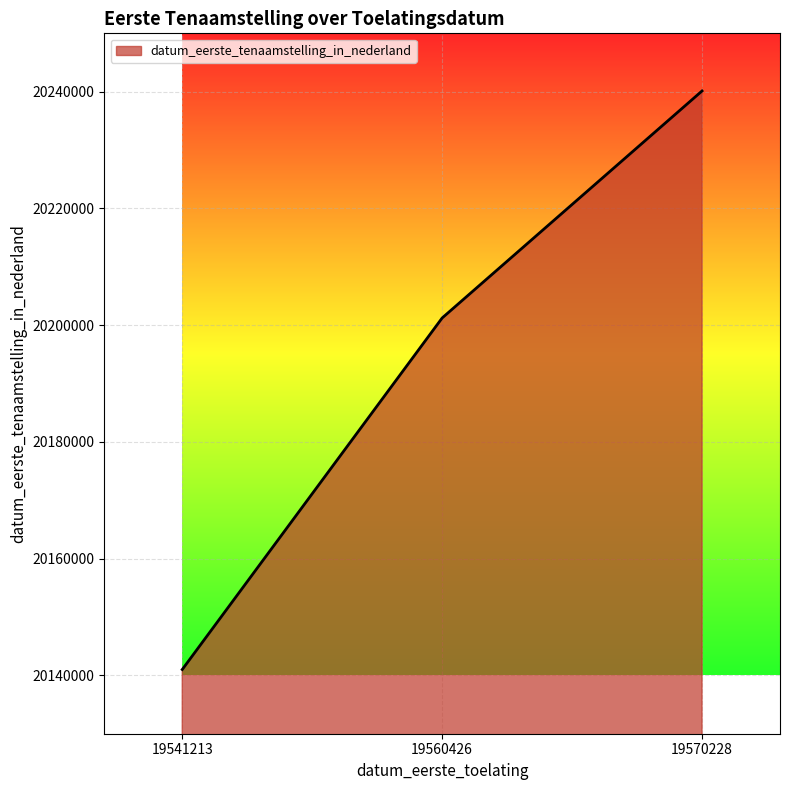

Reading left to right, extract all data points from this chart.

19541213=20141001	19560426=20201228	19570228=20240125